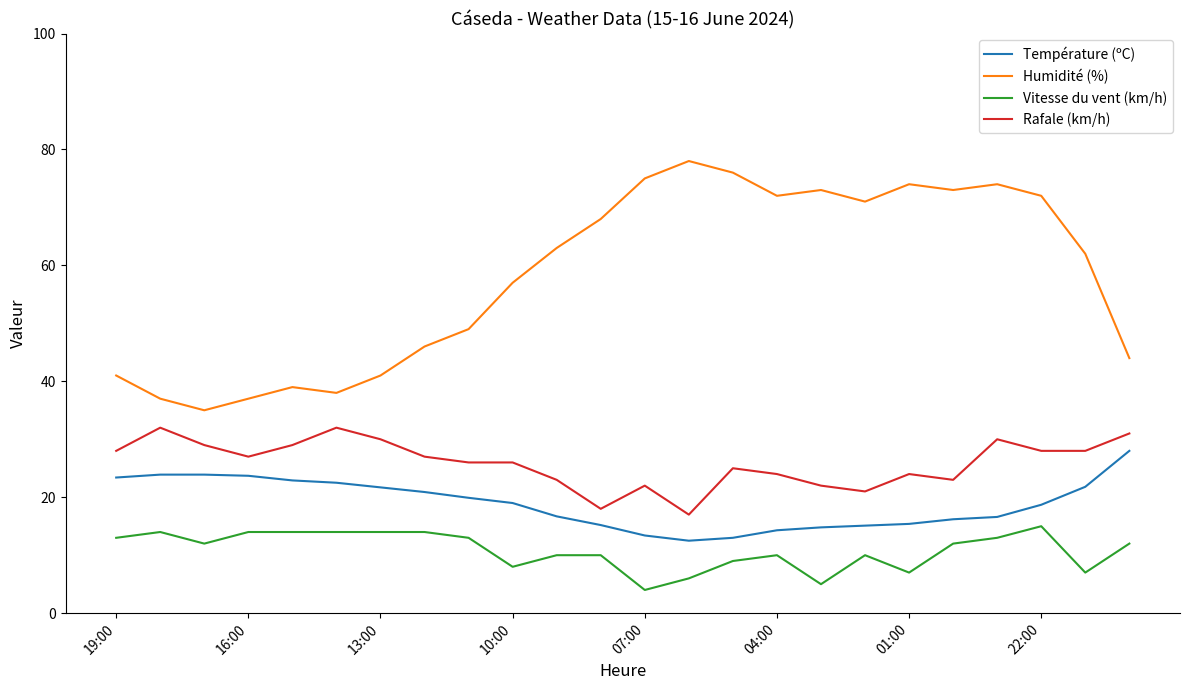

True or false: Vitesse du vent (km/h) and Humidité (%) intersect in this chart.

False